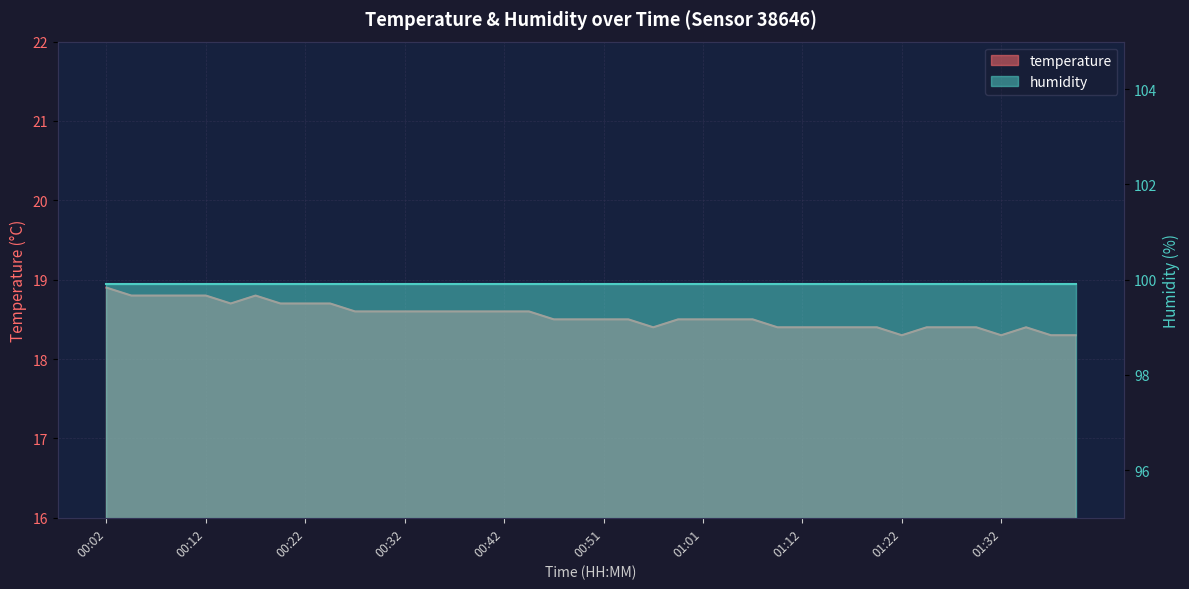

What is the label of the 8th point from the left?

00:19